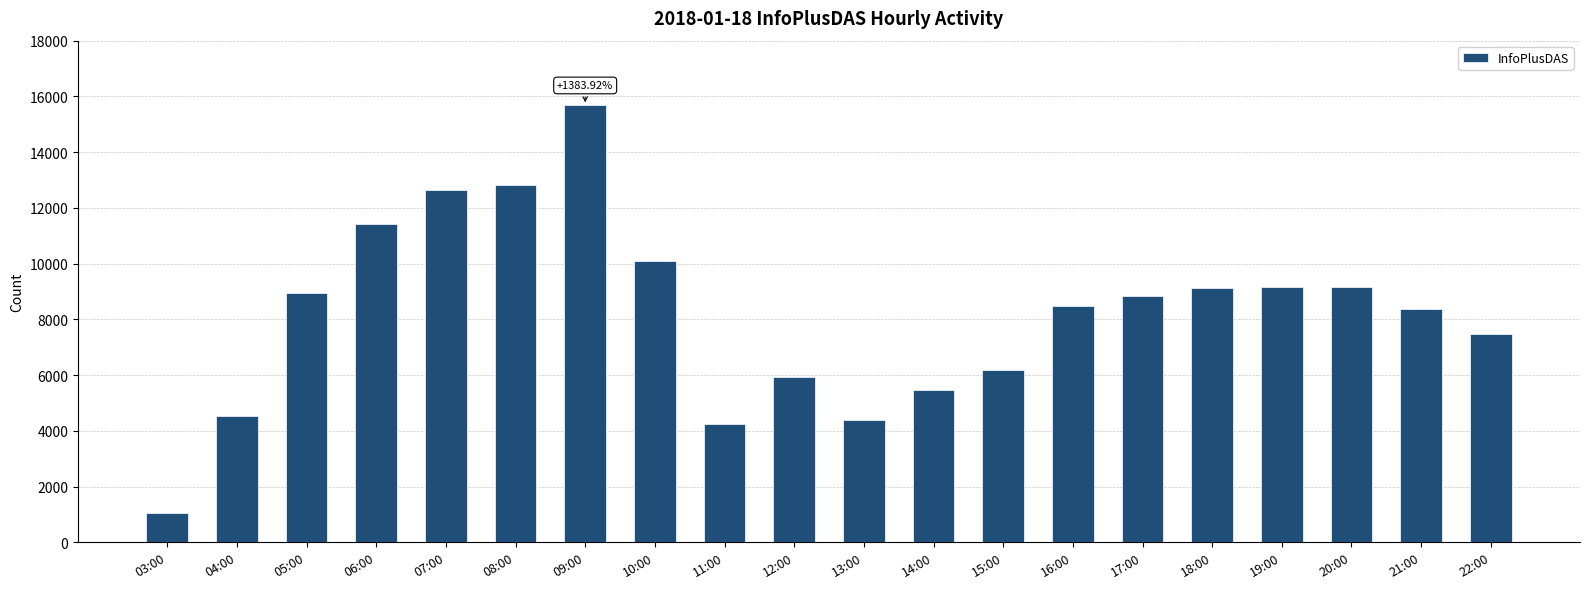

True or false: the data shows 10587 at 15:00.

False